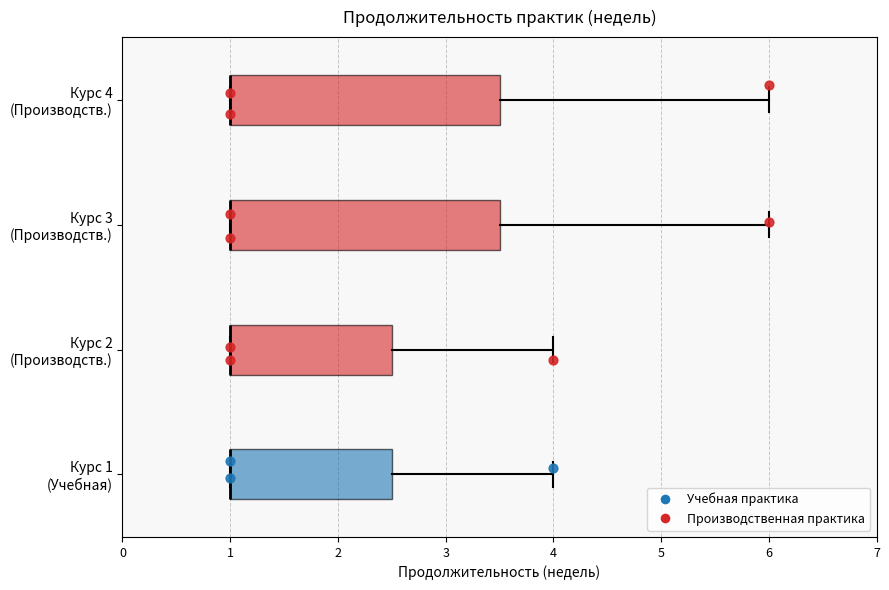

Reading bottom to top, transcribe this box plot: for each box, give where its median line is, the range the box spans, and where its two whiskers end, as read against the x-axis. The values are not printed on the chart, so give them approximately, as read against the axis.

Курс 1 (Учебная): median 1.0 (drawn on the box's left edge), box 1.0 to 2.5, whiskers 1.0 to 4.0
Курс 2 (Производств.): median 1.0 (drawn on the box's left edge), box 1.0 to 2.5, whiskers 1.0 to 4.0
Курс 3 (Производств.): median 1.0 (drawn on the box's left edge), box 1.0 to 3.5, whiskers 1.0 to 6.0
Курс 4 (Производств.): median 1.0 (drawn on the box's left edge), box 1.0 to 3.5, whiskers 1.0 to 6.0